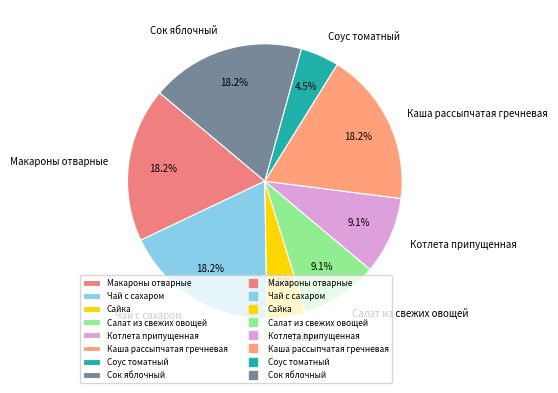

Combined, what portion of the pie is Котлета припущенная and Соус томатный?

13.6%